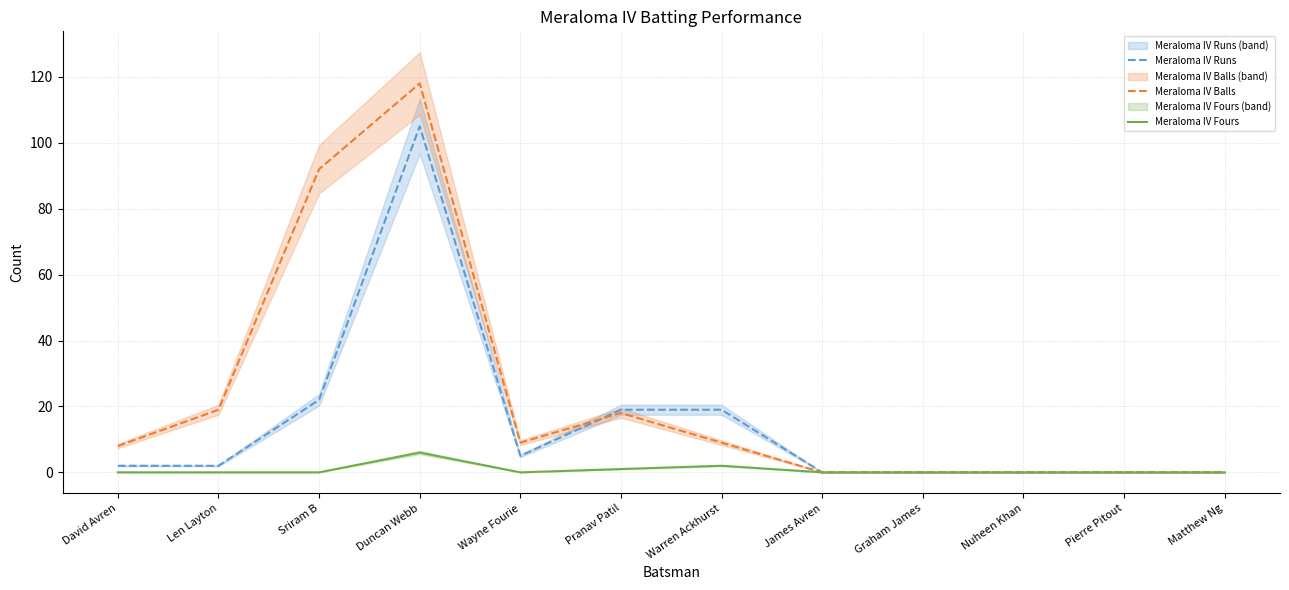

Is it true that Meraloma IV Fours equals 3 at Duncan Webb?

False